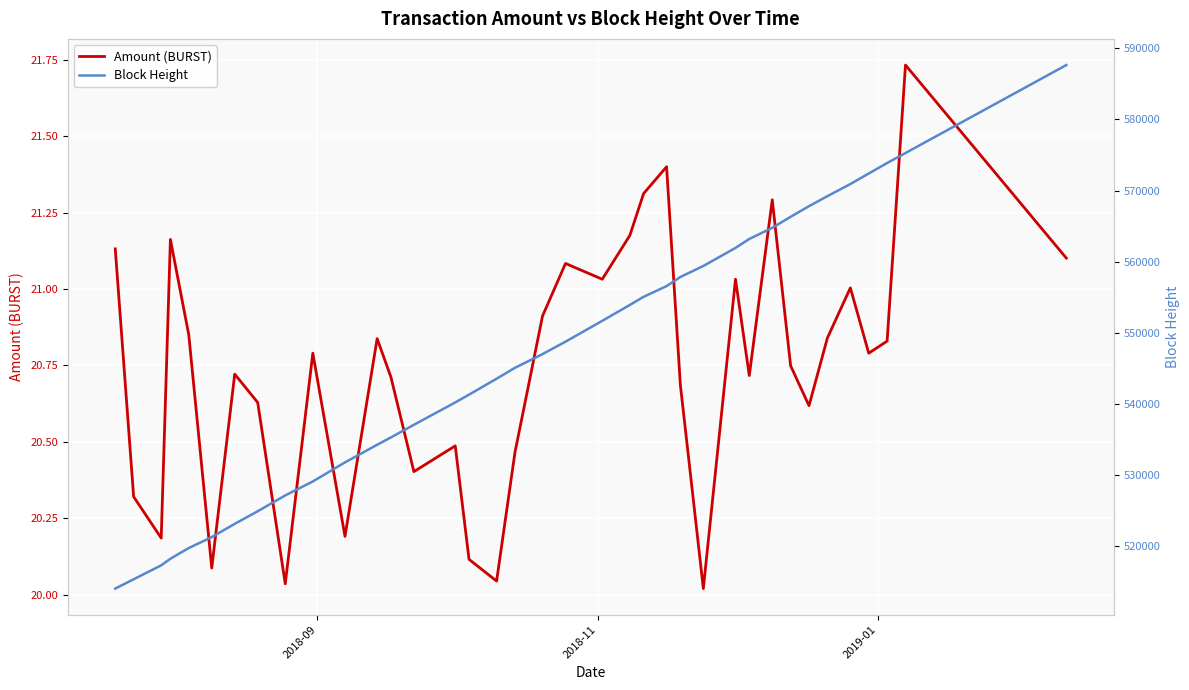

Which series has the largest total across all categories?

Block Height